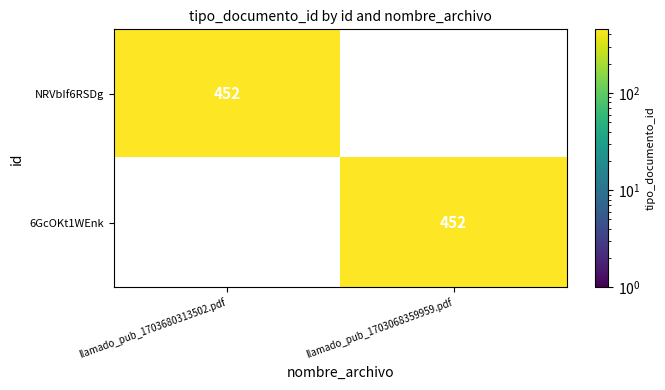

At how many categories does at least one series exceed 211?

2